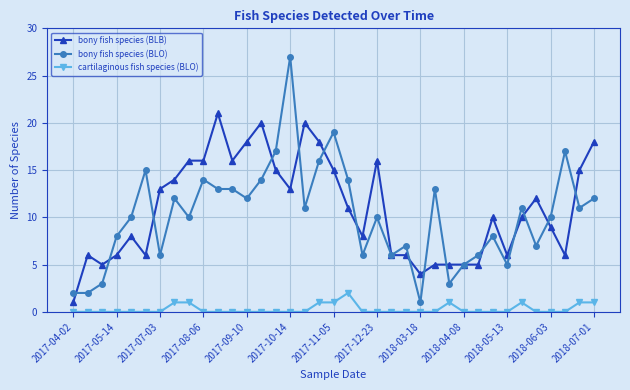

Which series has the largest range (max minus min)?

bony fish species (BLO)